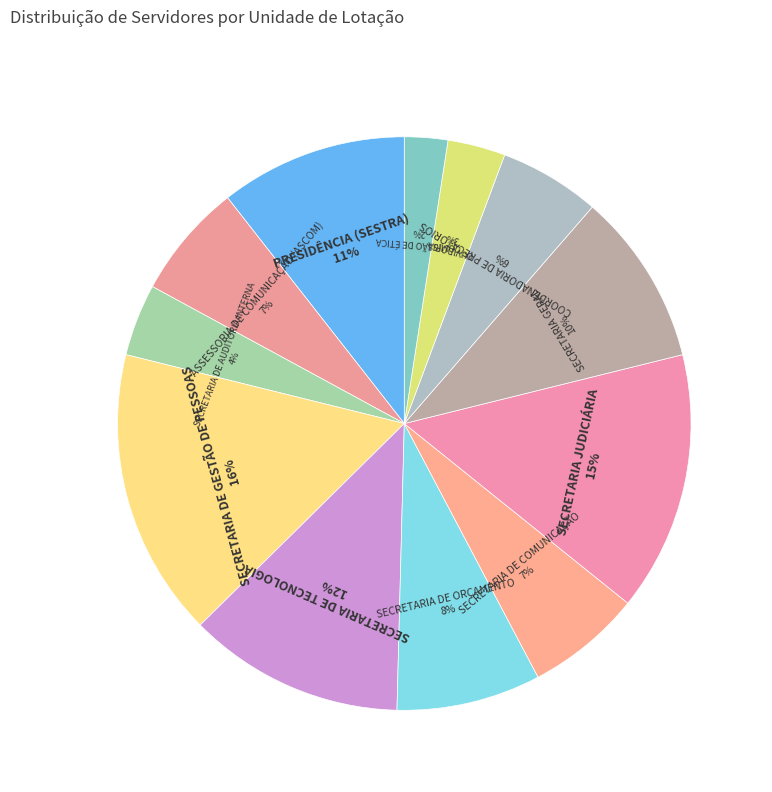

How many slices are in this pie chart?

12